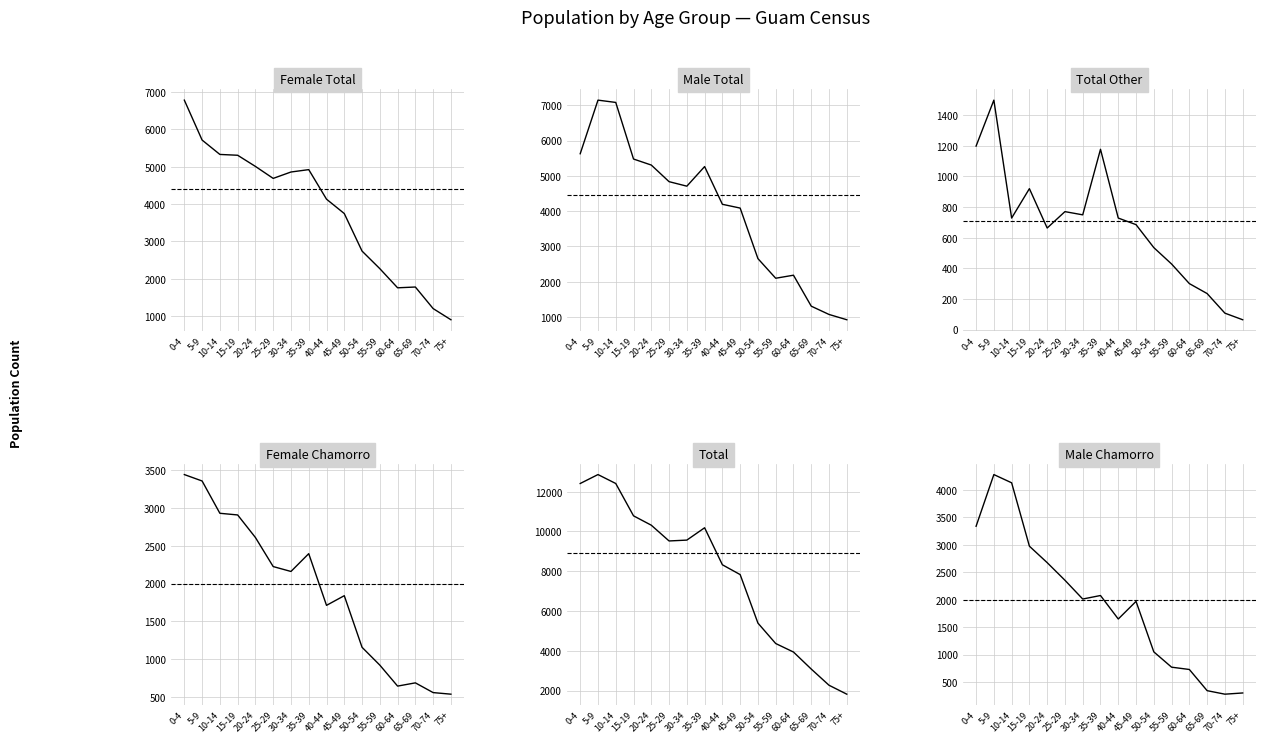

At which category is the sum across all series the highest?

5-9